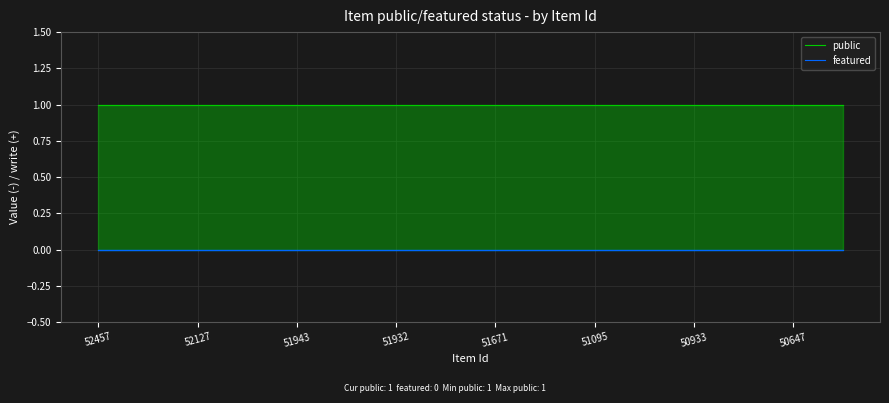

The public series shows 1 at 50647. True or false?

True